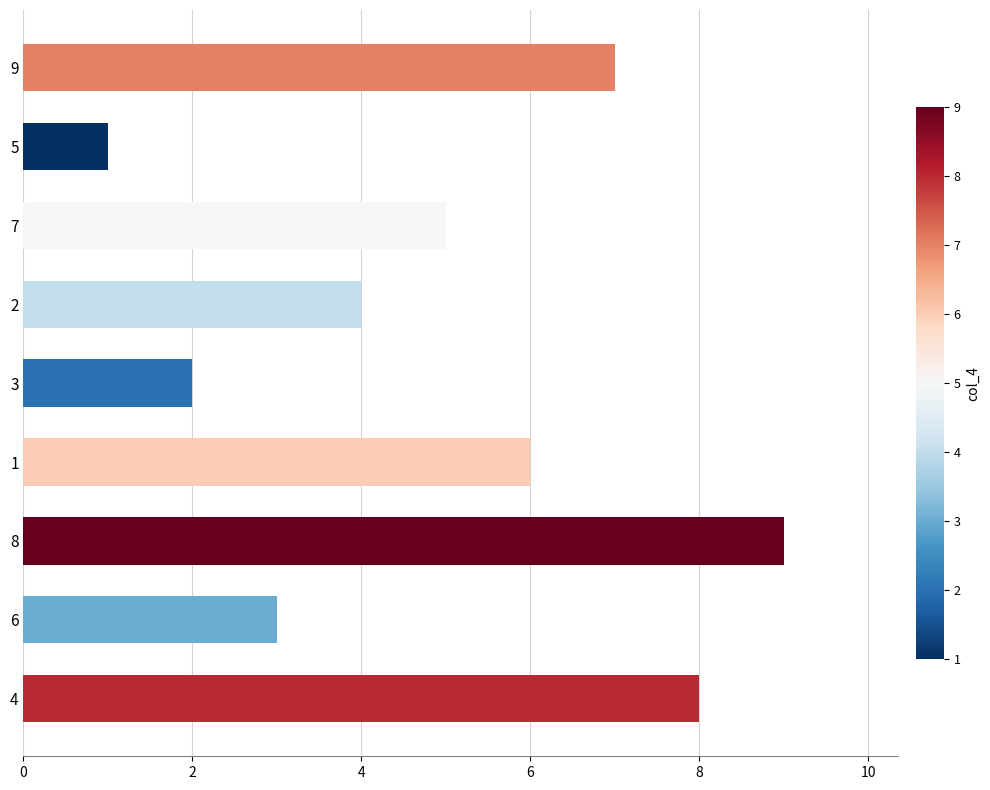

Is it true that the value at 3 is 2?

True